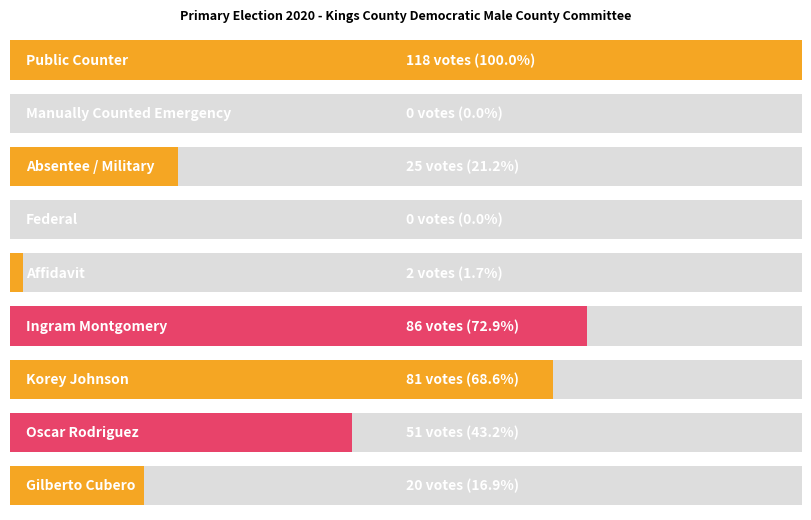

Are the bars grouped side by side (vs. stacked)?

No